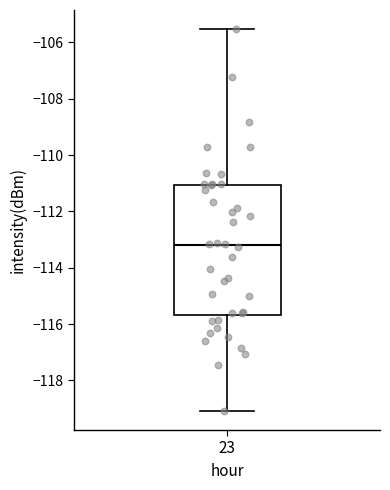

Read this box plot against the y-axis: the position of the median line, the range covered by the box, and the ends of both whiskers. The values are not printed on the chart, so give them approximately, as read against the axis.

median -113.2, box -115.6 to -111.0, whiskers -119.0 to -105.6